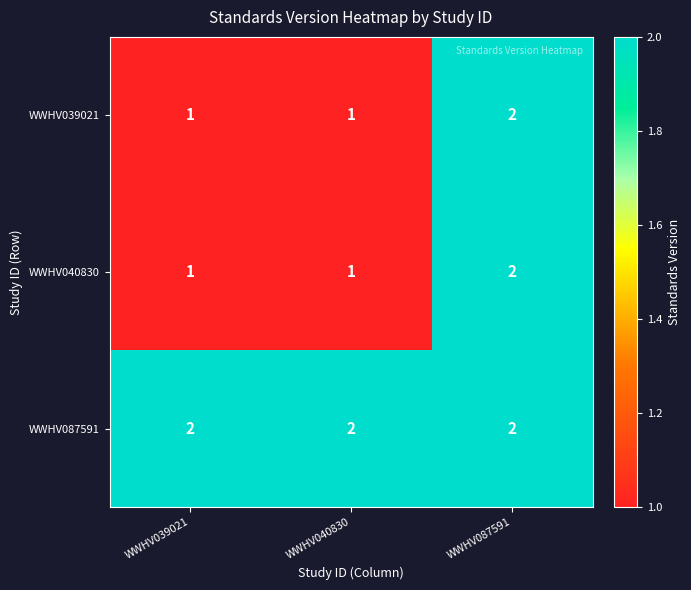

Reading left to right, extract all data points from this chart.

WWHV039021: WWHV039021=1	WWHV040830=1	WWHV087591=2
WWHV040830: WWHV039021=1	WWHV040830=1	WWHV087591=2
WWHV087591: WWHV039021=2	WWHV040830=2	WWHV087591=2